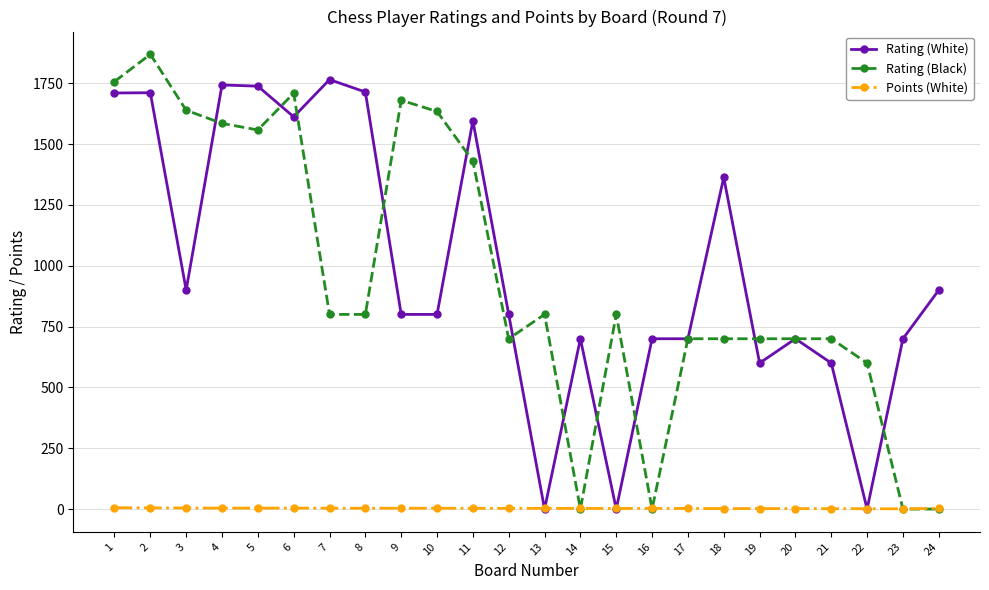

What is the difference between the second highest and minimum values in the Points (White) series?

4.0